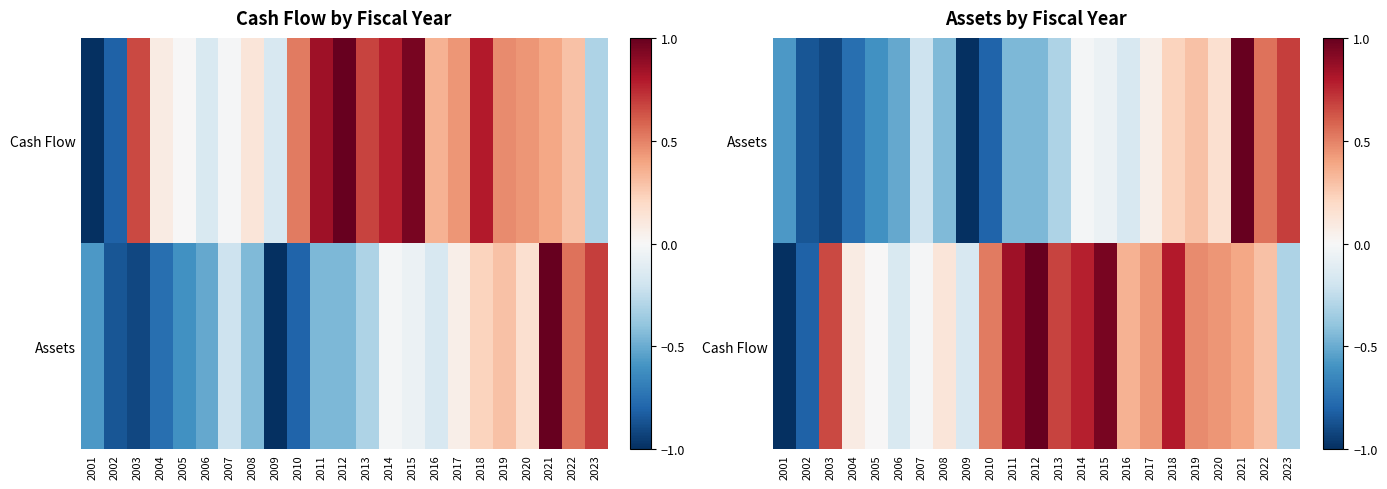

What is the minimum value for Assets?

-1.0